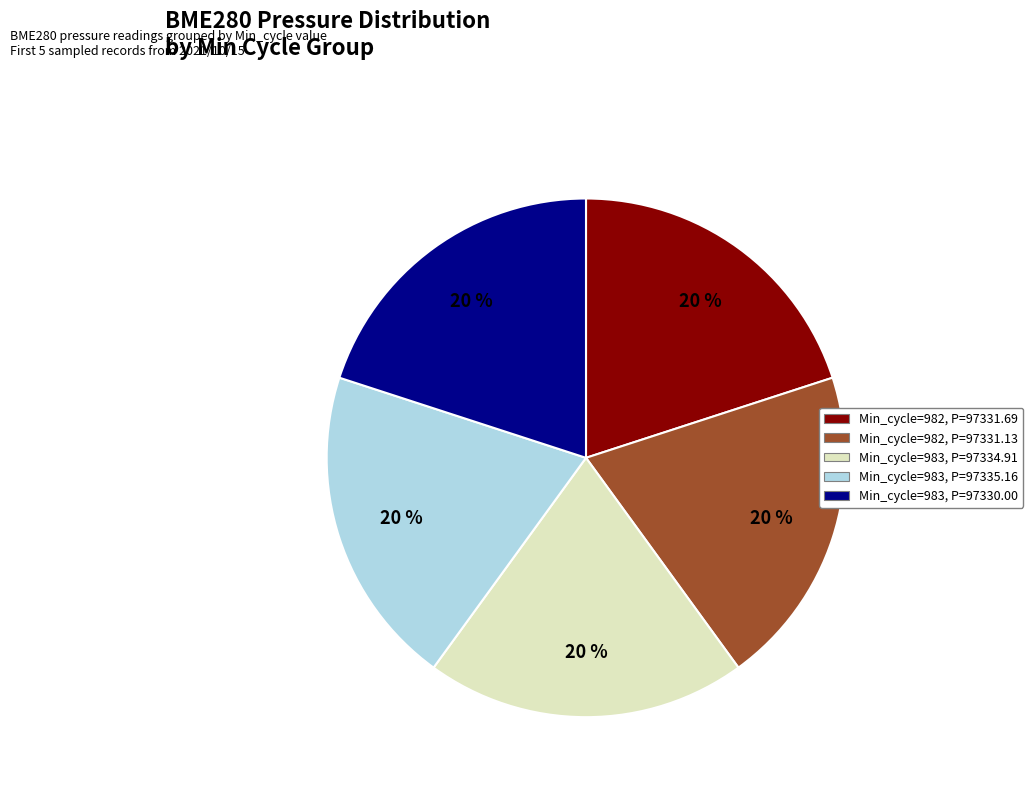

Is there any slice that represents more than half of the pie?

No